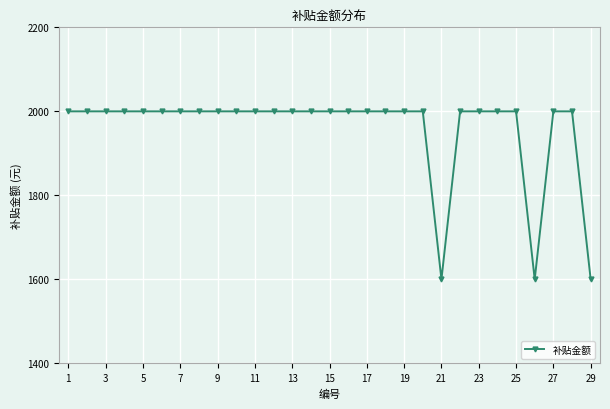

What is the value of the 8th point from the left?

2000